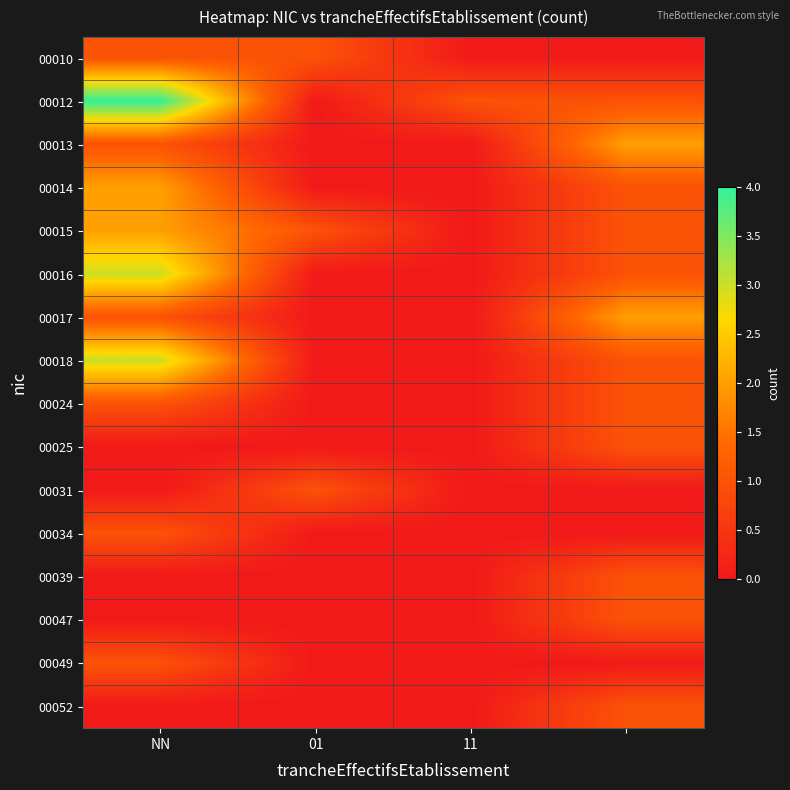

Count the number of data series in this chart.

16